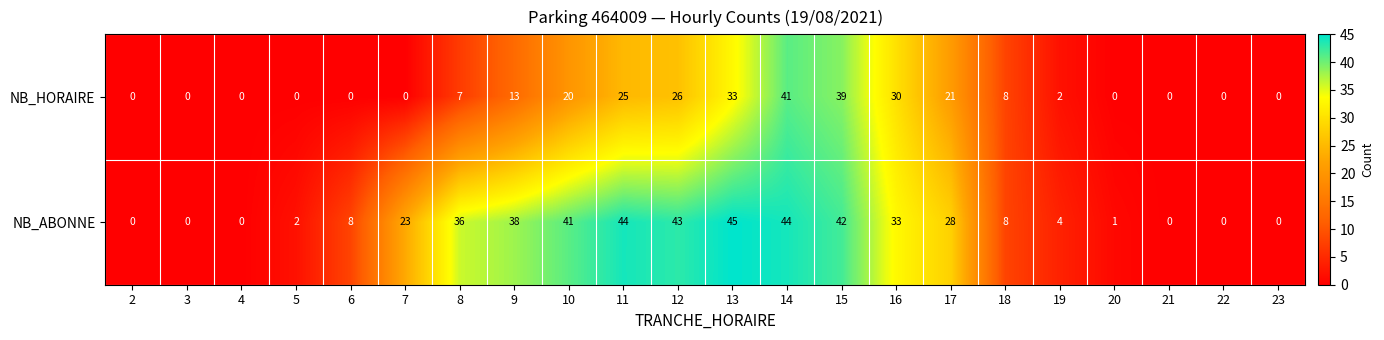

Is it true that NB_HORAIRE equals 8 at 18?

True